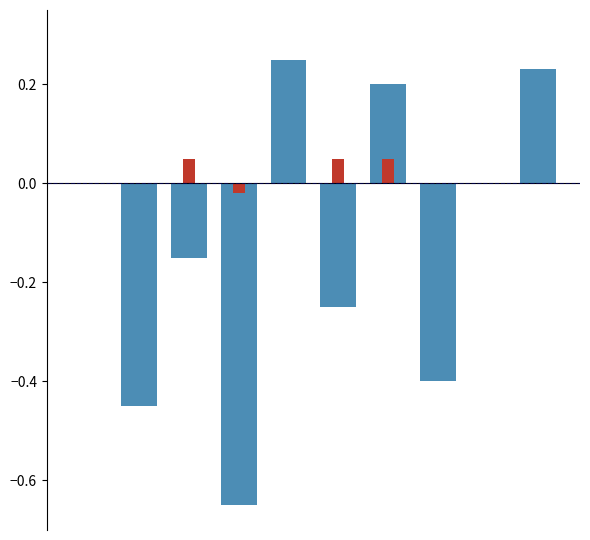

How many values in featured are above zero?

3